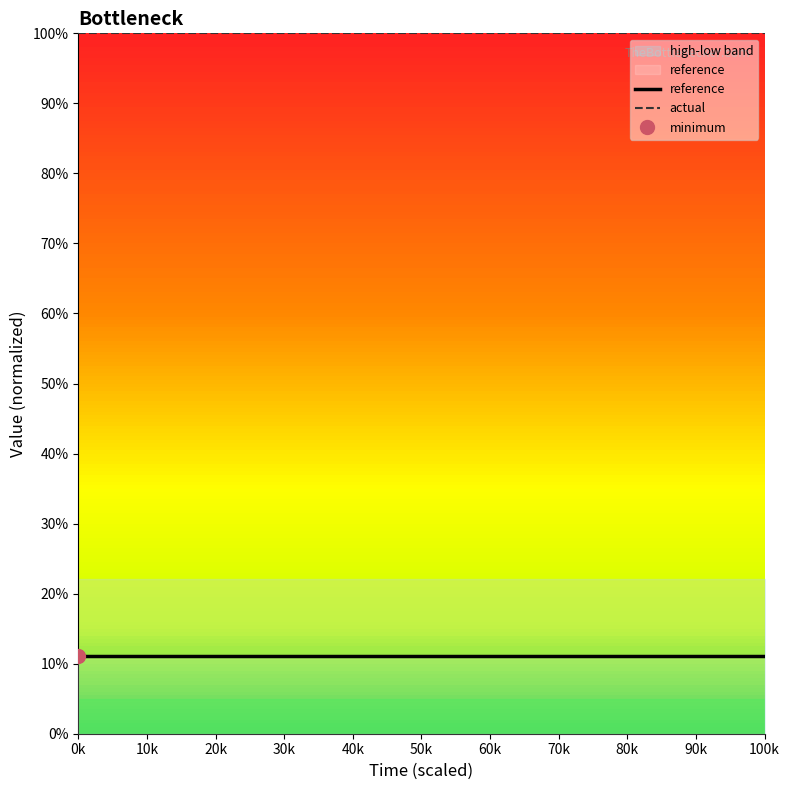

At how many categories does at least one series exceed 0?

15